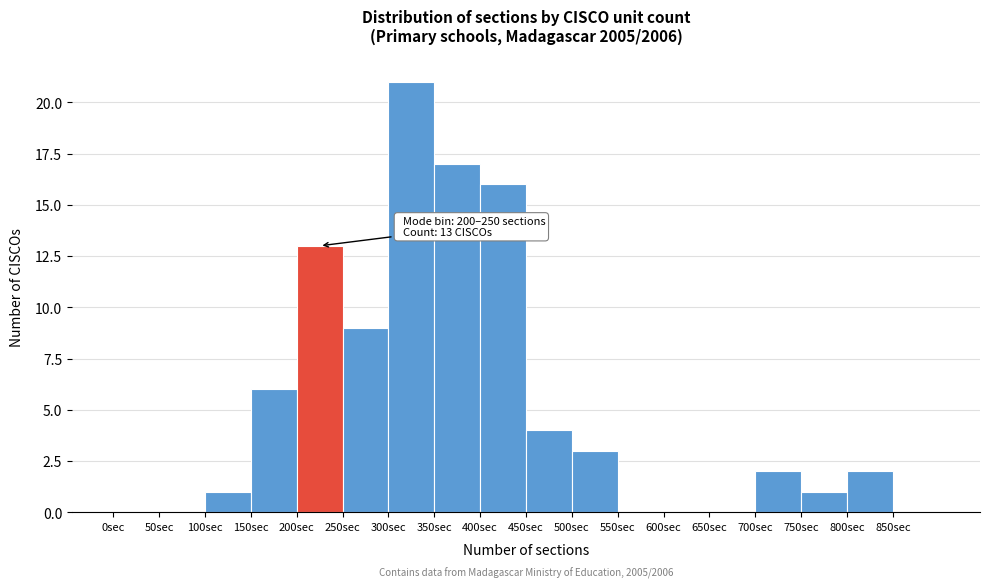

Which range on the x-axis has the tallest bar?

300 to 350